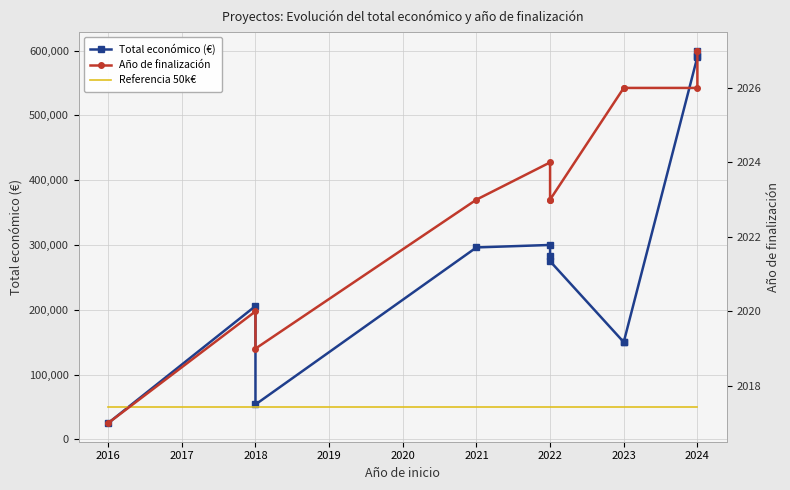

What is the difference between the maximum and second lowest values in the Año de finalización series?

8